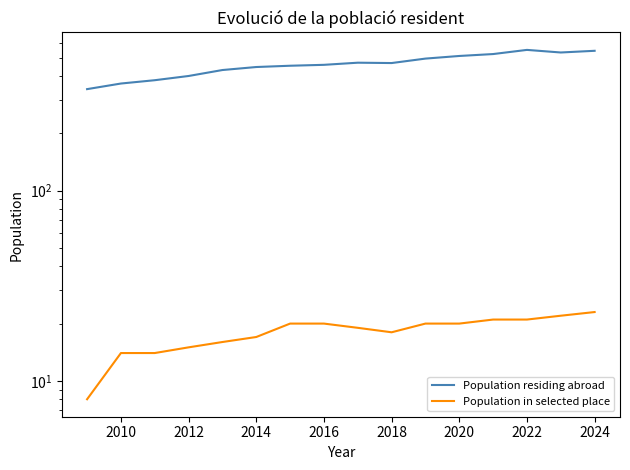

True or false: Population residing abroad and Population in selected place intersect in this chart.

False